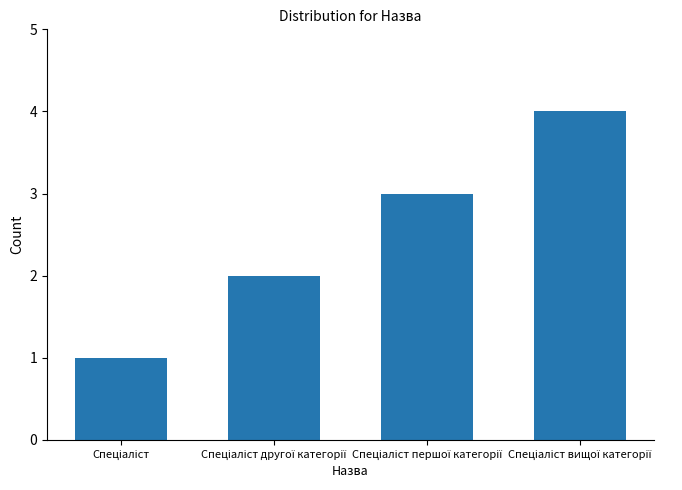

Are the bars horizontal?

No